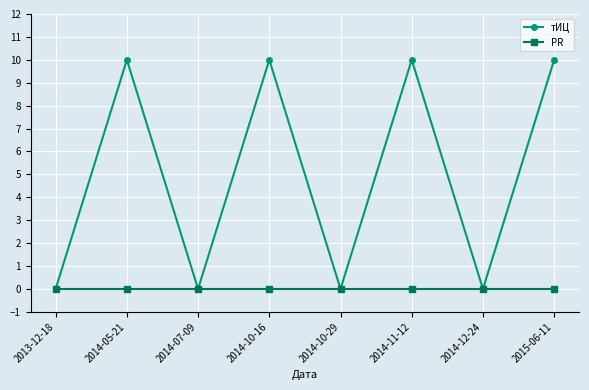

What is the label of the 3rd point from the left?

2014-07-09